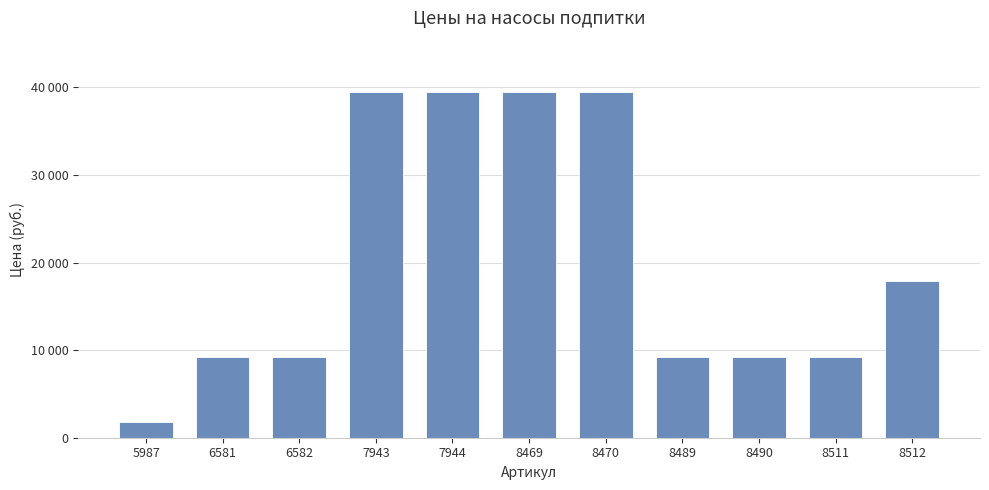

Rank the categories by value from highest to lowest.

7943, 7944, 8469, 8470, 8512, 6581, 6582, 8489, 8490, 8511, 5987